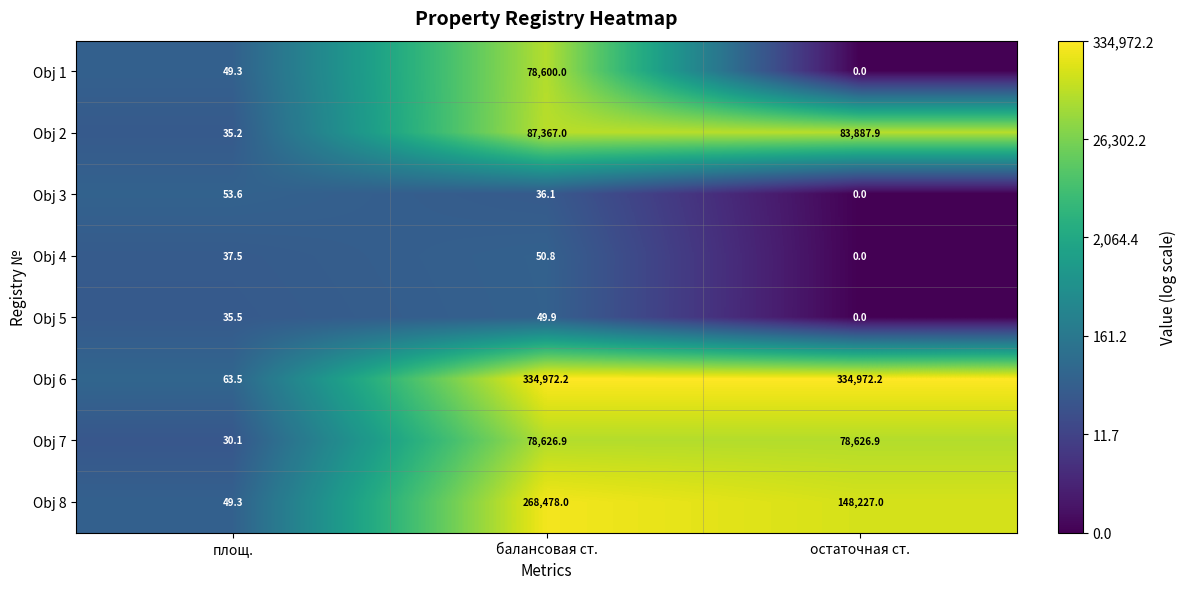

Which category has the lowest value across all series?

остаточная ст.